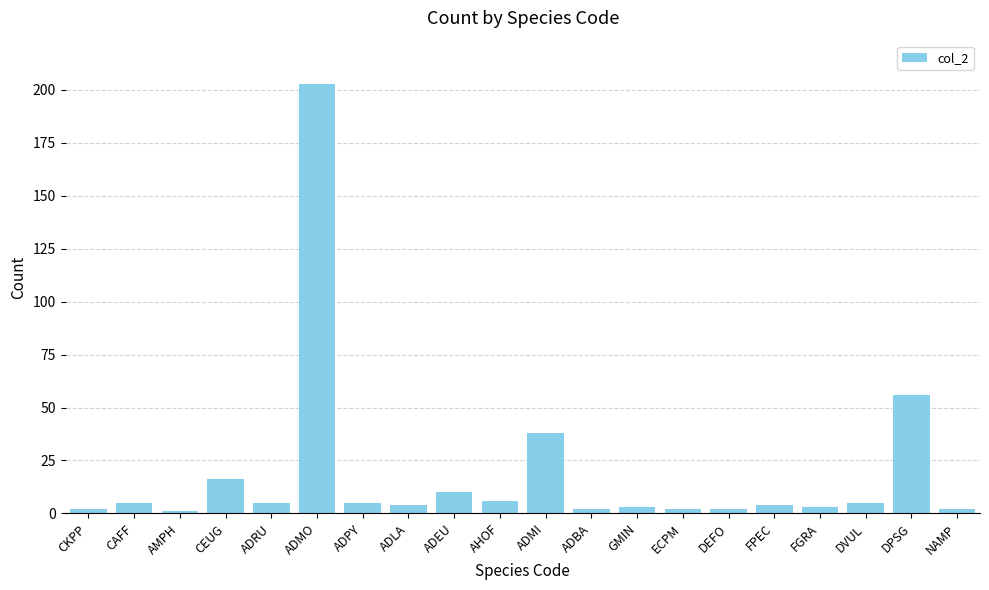

What is the ratio of the value at GMIN to the value at AMPH?

3.0